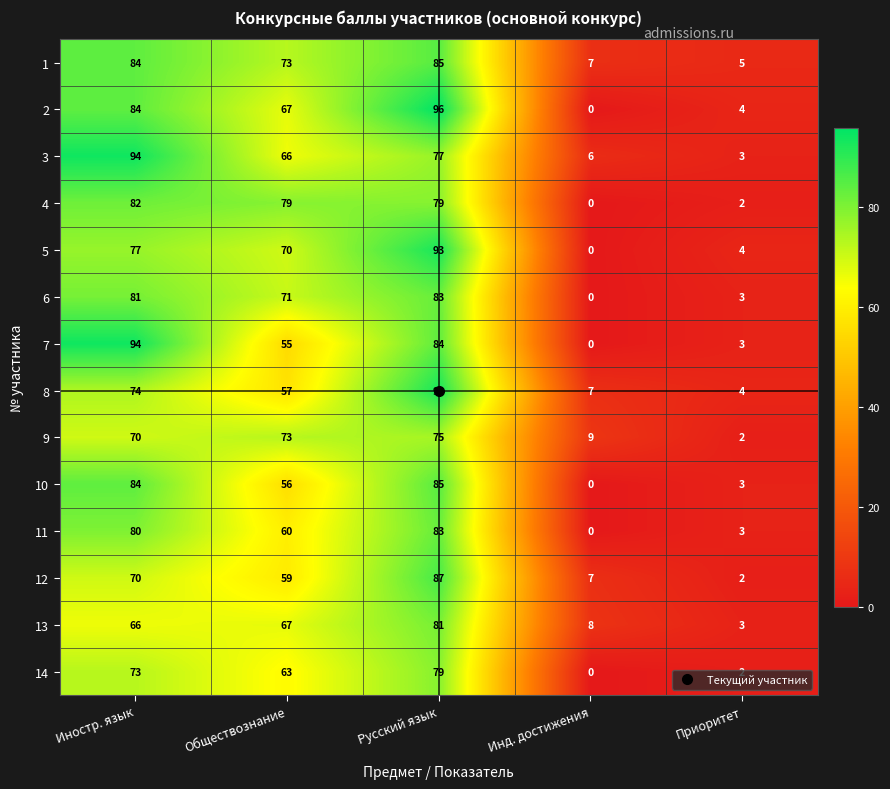

At how many categories does at least one series exceed 0?

5